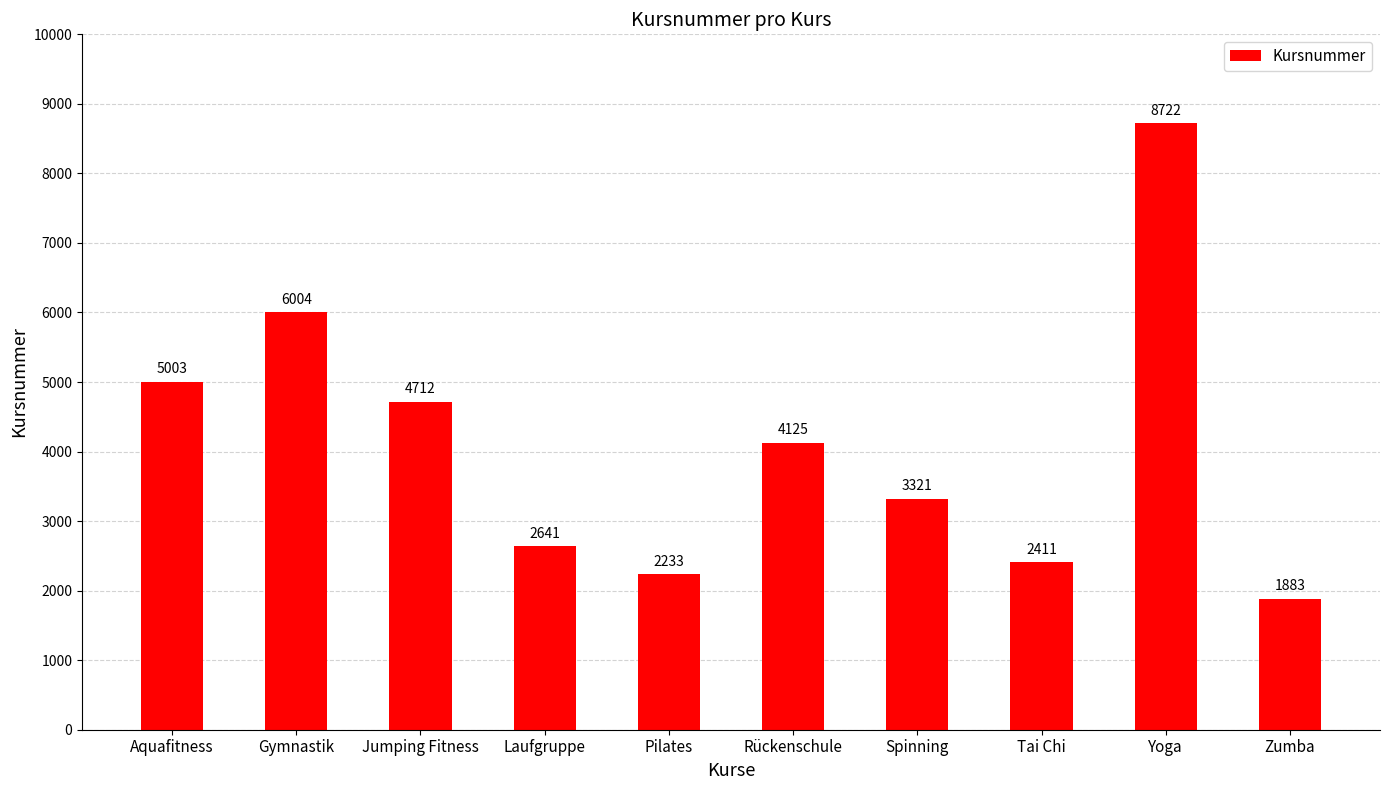

The value at Aquafitness is 5003. True or false?

True